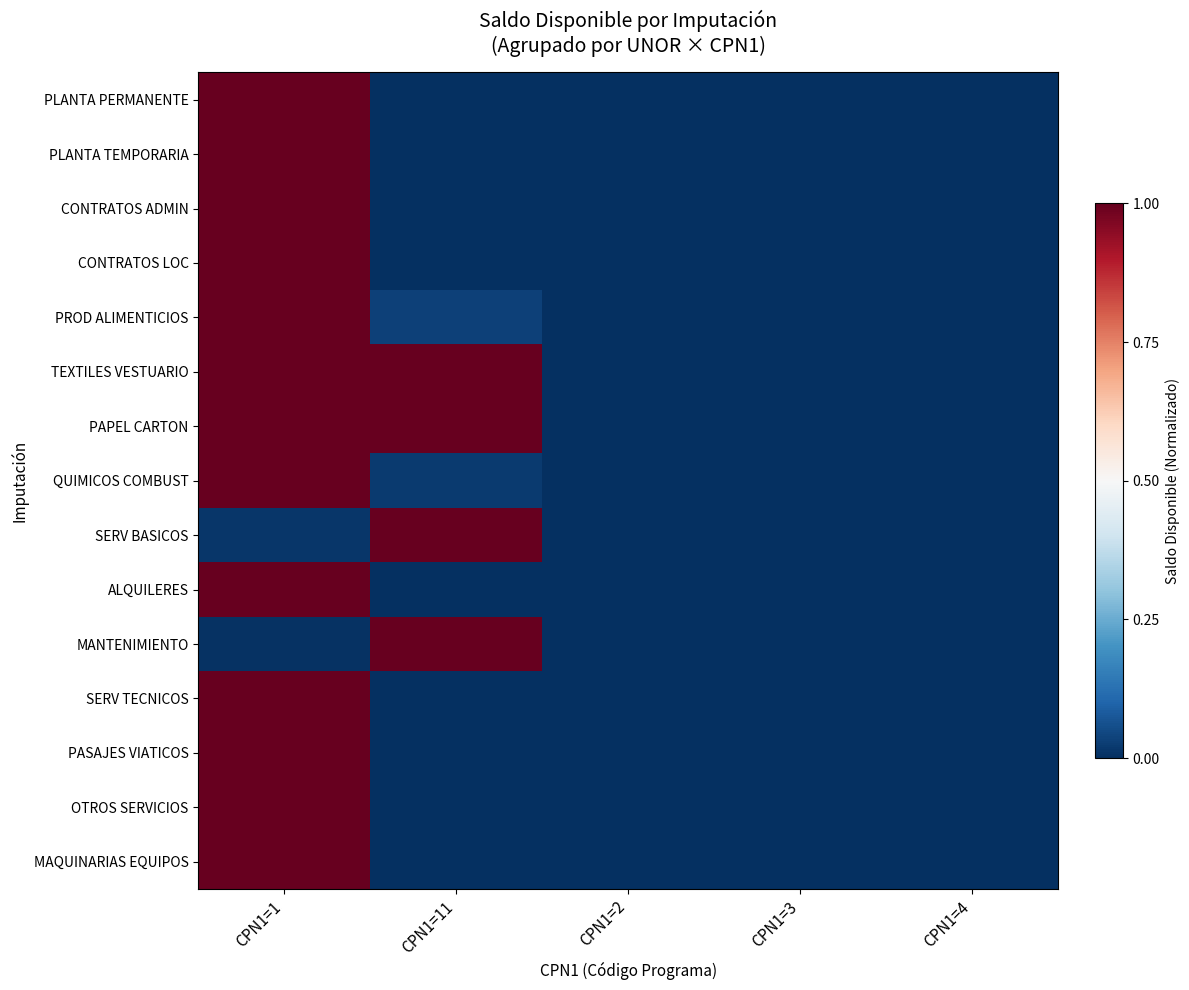

Reading left to right, transcribe all the data shown in this chart.

PLANTA PERMANENTE: CPN1=1=1.0	CPN1=11=0.0	CPN1=2=0.0	CPN1=3=0.0	CPN1=4=0.0
PLANTA TEMPORARIA: CPN1=1=1.0	CPN1=11=0.0	CPN1=2=0.0	CPN1=3=0.0	CPN1=4=0.0
CONTRATOS ADMIN: CPN1=1=1.0	CPN1=11=0.0	CPN1=2=0.0	CPN1=3=0.0	CPN1=4=0.0
CONTRATOS LOC: CPN1=1=1.0	CPN1=11=0.0	CPN1=2=0.0	CPN1=3=0.0	CPN1=4=0.0
PROD ALIMENTICIOS: CPN1=1=1.0	CPN1=11=0.0	CPN1=2=0.0	CPN1=3=0.0	CPN1=4=0.0
TEXTILES VESTUARIO: CPN1=1=1.0	CPN1=11=1.0	CPN1=2=0.0	CPN1=3=0.0	CPN1=4=0.0
PAPEL CARTON: CPN1=1=1.0	CPN1=11=1.0	CPN1=2=0.0	CPN1=3=0.0	CPN1=4=0.0
QUIMICOS COMBUST: CPN1=1=1.0	CPN1=11=0.0	CPN1=2=0.0	CPN1=3=0.0	CPN1=4=0.0
SERV BASICOS: CPN1=1=0.0	CPN1=11=1.0	CPN1=2=0.0	CPN1=3=0.0	CPN1=4=0.0
ALQUILERES: CPN1=1=1.0	CPN1=11=0.0	CPN1=2=0.0	CPN1=3=0.0	CPN1=4=0.0
MANTENIMIENTO: CPN1=1=0.0	CPN1=11=1.0	CPN1=2=0.0	CPN1=3=0.0	CPN1=4=0.0
SERV TECNICOS: CPN1=1=1.0	CPN1=11=0.0	CPN1=2=0.0	CPN1=3=0.0	CPN1=4=0.0
PASAJES VIATICOS: CPN1=1=1.0	CPN1=11=0.0	CPN1=2=0.0	CPN1=3=0.0	CPN1=4=0.0
OTROS SERVICIOS: CPN1=1=1.0	CPN1=11=0.0	CPN1=2=0.0	CPN1=3=0.0	CPN1=4=0.0
MAQUINARIAS EQUIPOS: CPN1=1=1.0	CPN1=11=0.0	CPN1=2=0.0	CPN1=3=0.0	CPN1=4=0.0